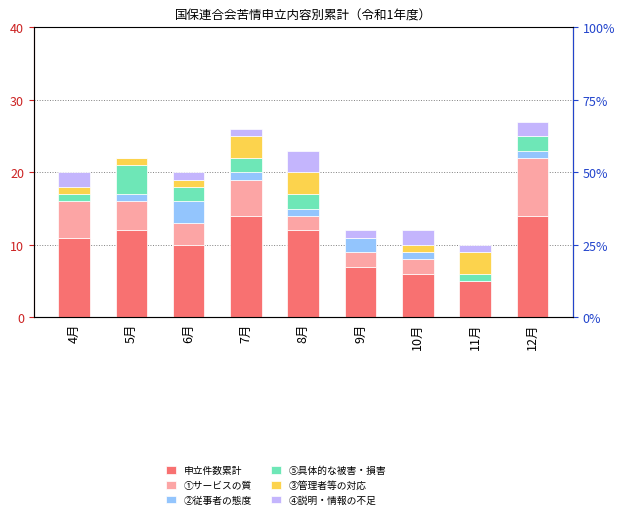

Reading left to right, transcribe all the data shown in this chart.

申立件数累計: 11	12	10	14	12	7	6	5	14
①サービスの質: 5	4	3	5	2	2	2	0	8
②従事者の態度: 0	1	3	1	1	2	1	0	1
⑤具体的な被害・損害: 1	4	2	2	2	0	0	1	2
③管理者等の対応: 1	1	1	3	3	0	1	3	0
④説明・情報の不足: 2	0	1	1	3	1	2	1	2